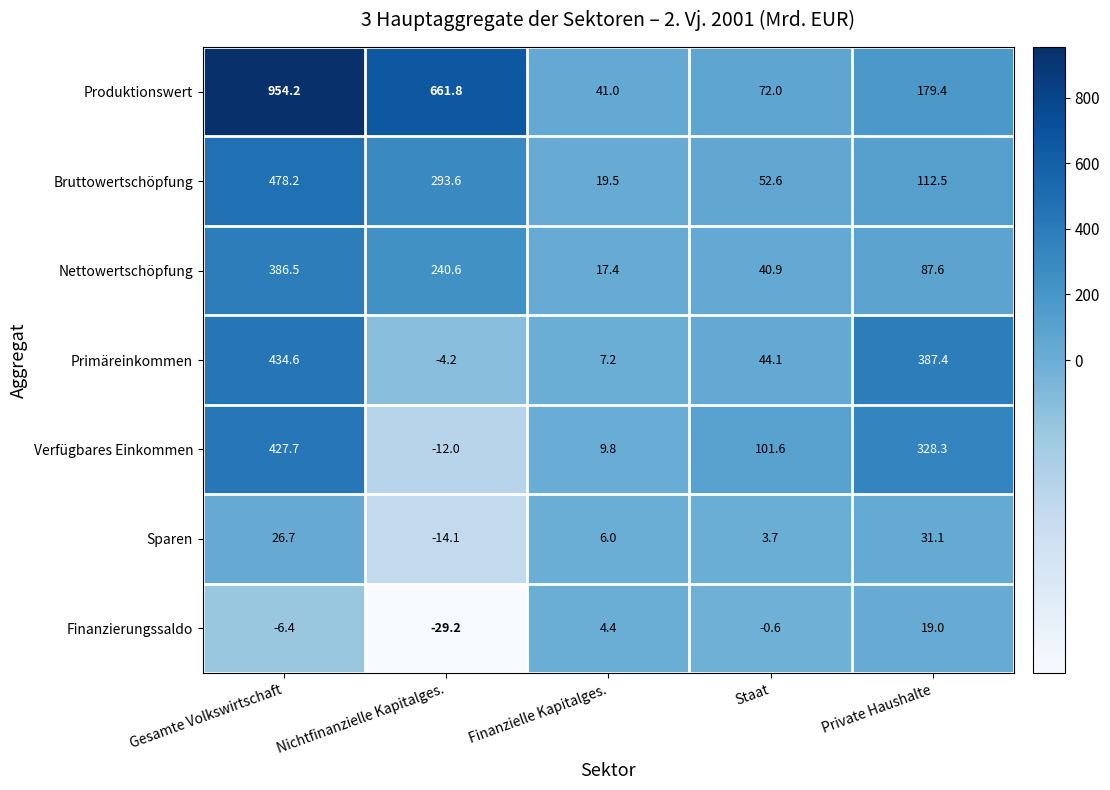

At Finanzielle Kapitalges., list the series in order from smallest to largest.

Finanzierungssaldo, Sparen, Primäreinkommen, Verfügbares Einkommen, Nettowertschöpfung, Bruttowertschöpfung, Produktionswert